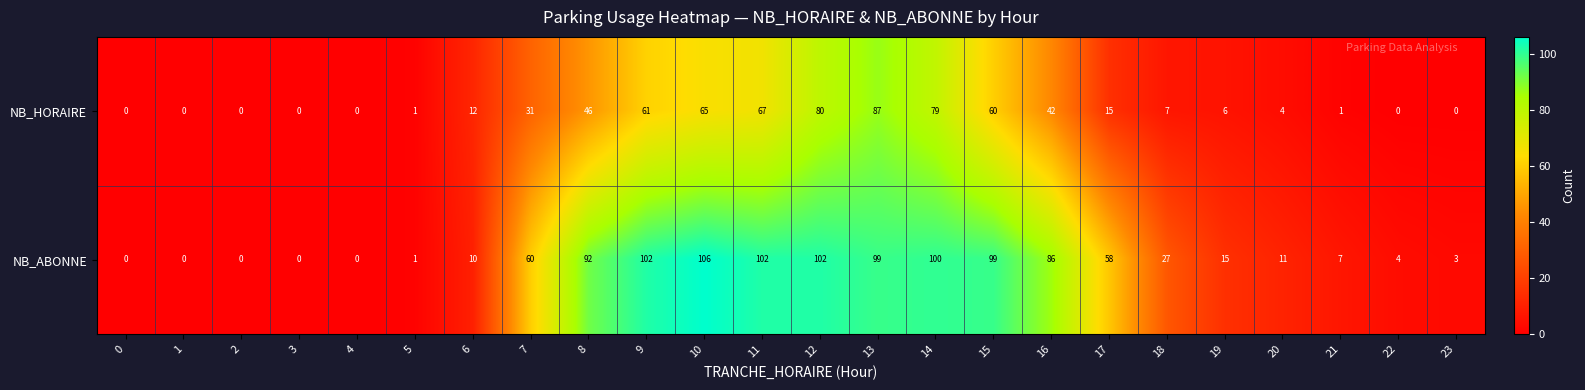

Is the value of NB_ABONNE at 20 greater than the value of NB_HORAIRE at 7?

No